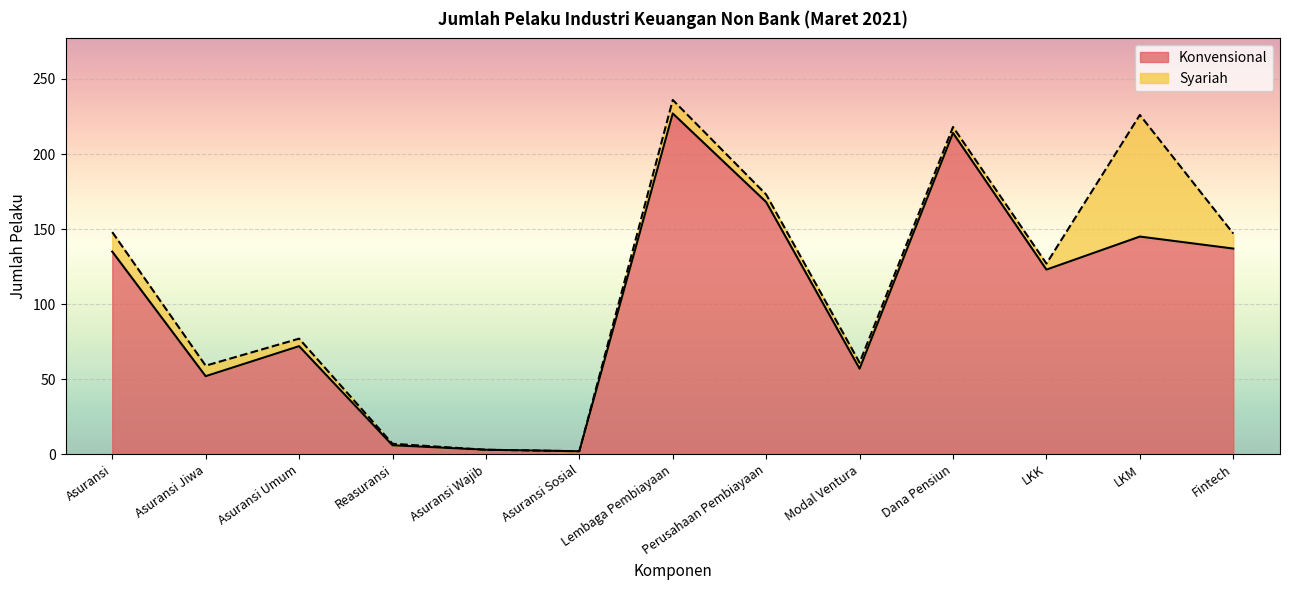

What is the value of the 5th point from the left?

3